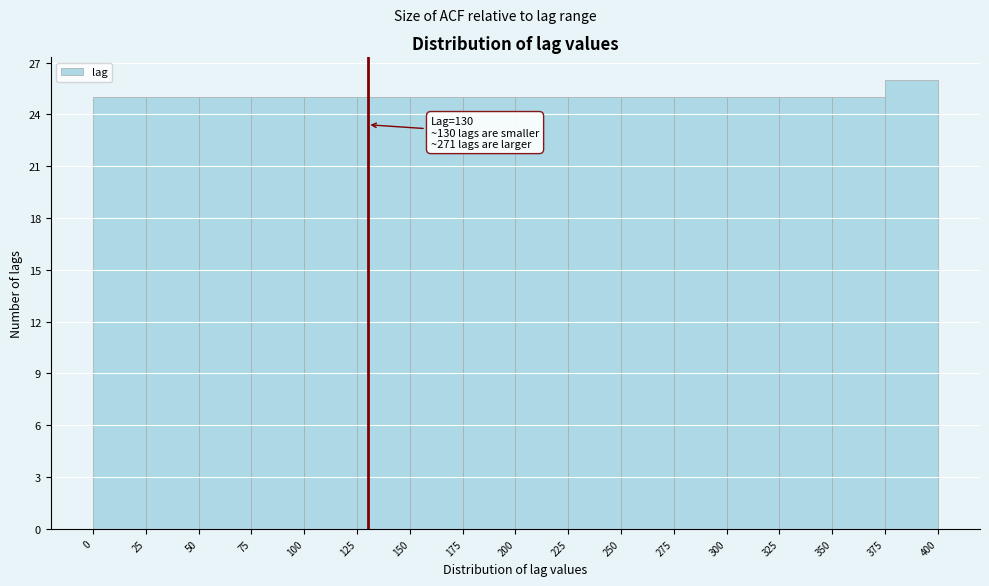

Over which range of the x-axis is the bar tallest?

375 to 400